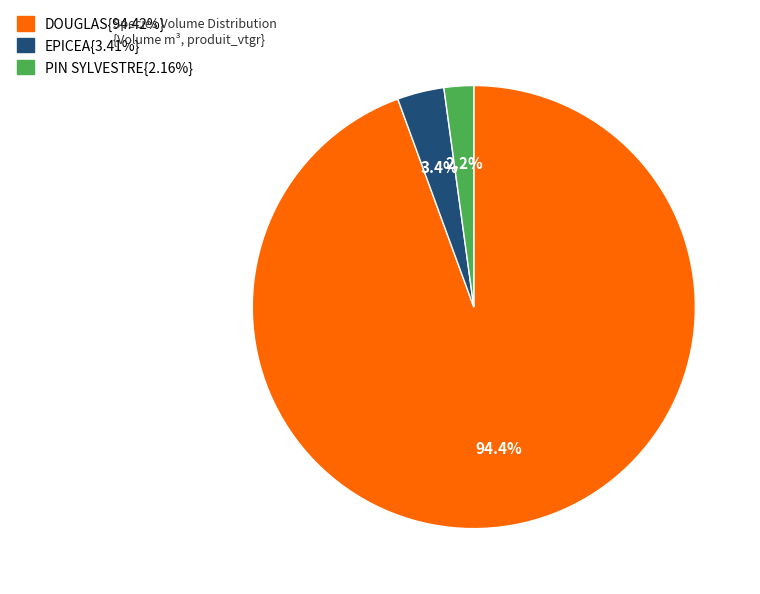

Is there any slice that represents more than half of the pie?

Yes